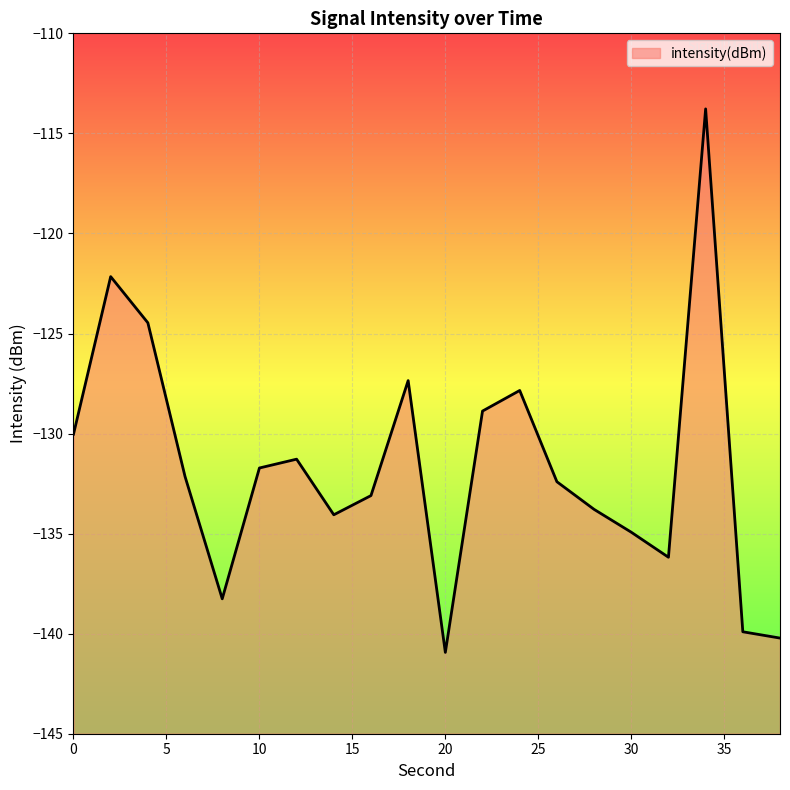

What is the change in value from 16 to 36?

-6.8